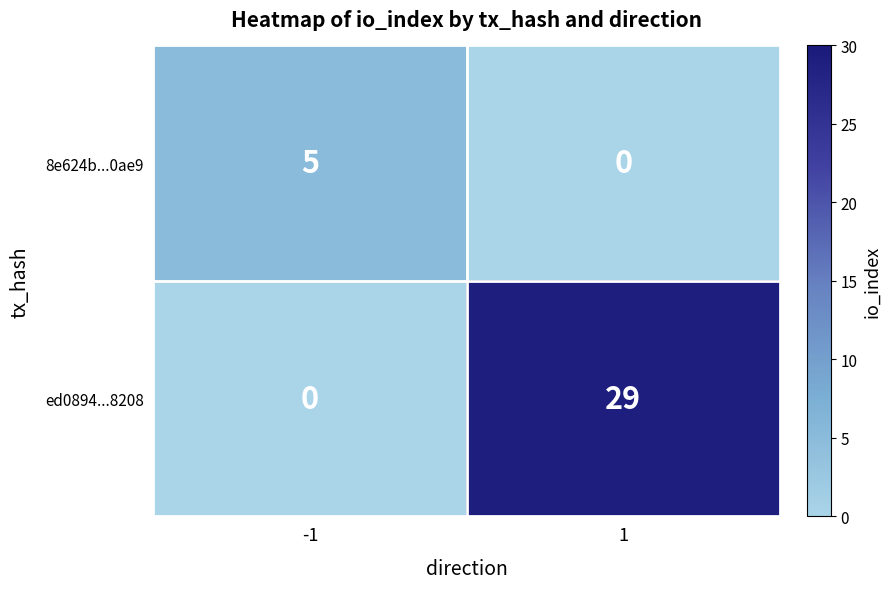

What is the sum of all ed0894...8208 values?

29